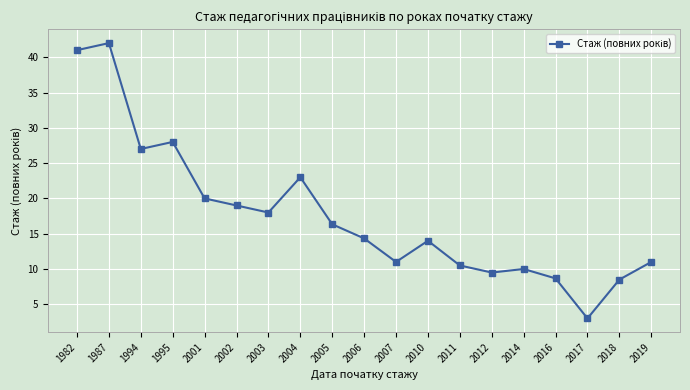

At which category does the chart reach its minimum across all series?

2017